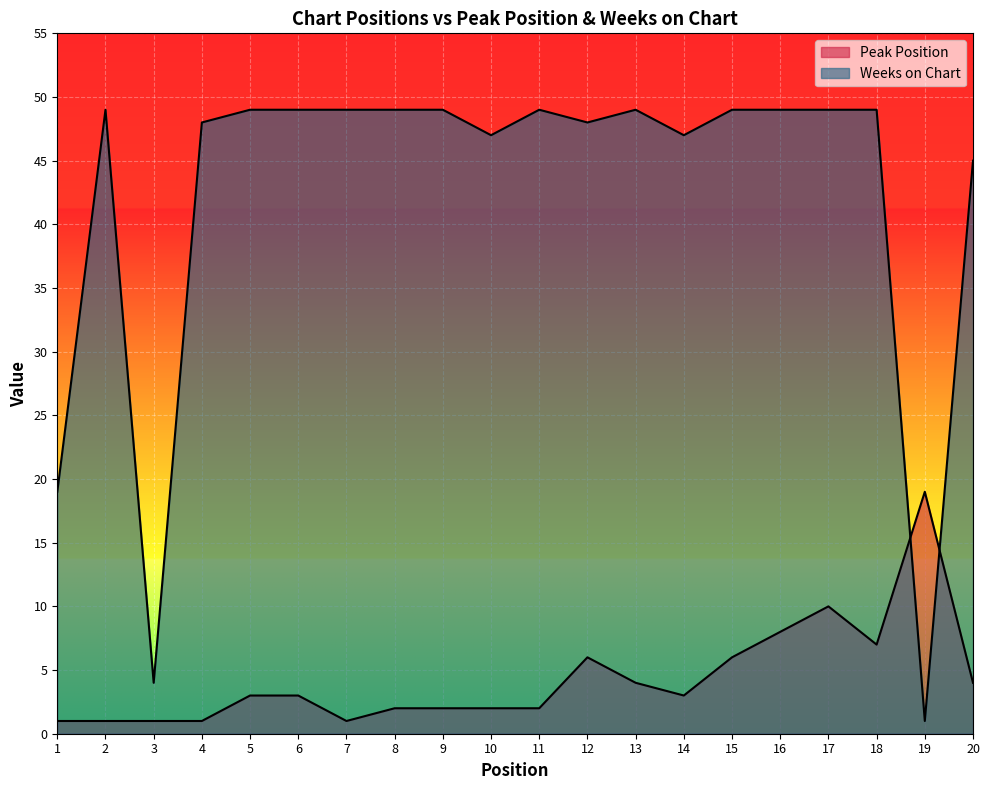

Reading right to left, transcribe all the data shown in this chart.

Peak Position: 4	19	7	10	8	6	3	4	6	2	2	2	2	1	3	3	1	1	1	1
Weeks on Chart: 45	1	49	49	49	49	47	49	48	49	47	49	49	49	49	49	48	4	49	19